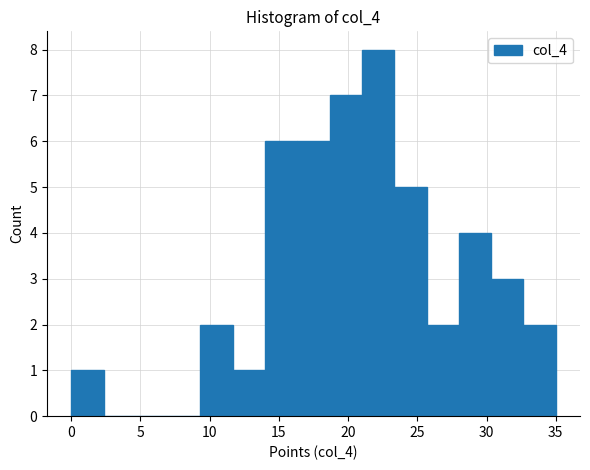

What is the height of the bar covering 9.5 to 11.5 on the x-axis? Neither the bar edges nor the heights are printed on the chart, so give them approximately, as read against the axes.

2